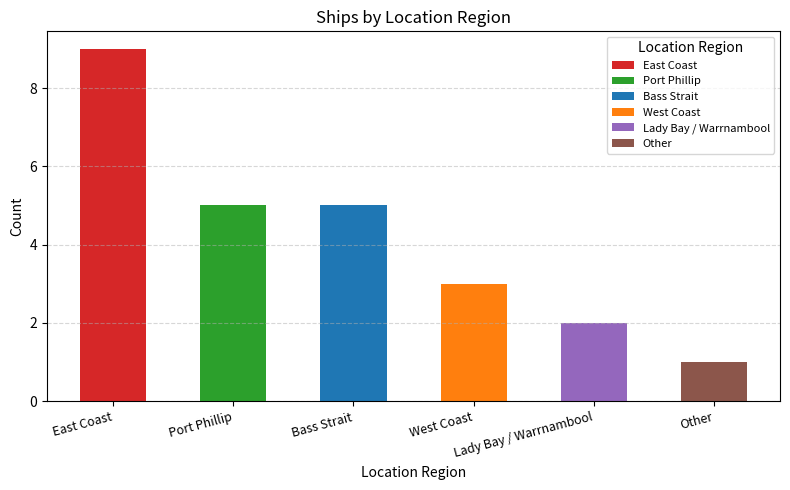

What is the difference between the maximum and minimum values?

8